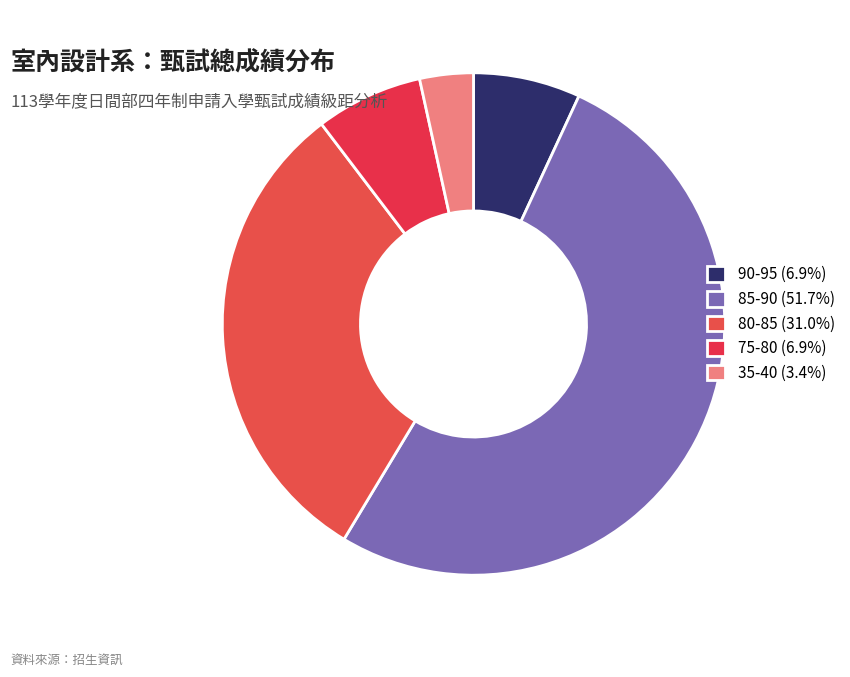

What is the change in value from 90-95 to 80-85?

+7